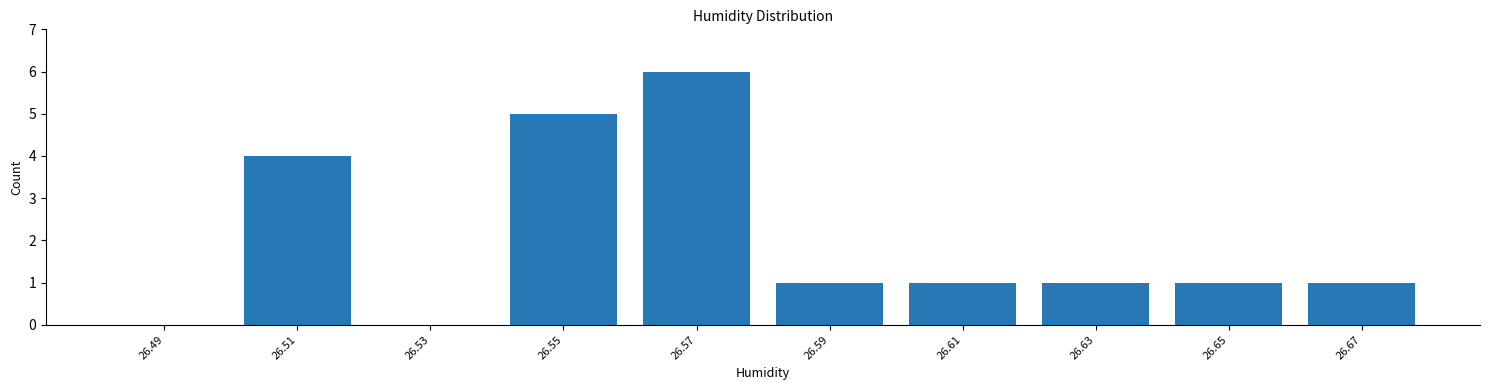

Reading right to left, list all the values displayed in this chart.

26.67=1	26.65=1	26.63=1	26.61=1	26.59=1	26.57=6	26.55=5	26.53=0	26.51=4	26.49=0